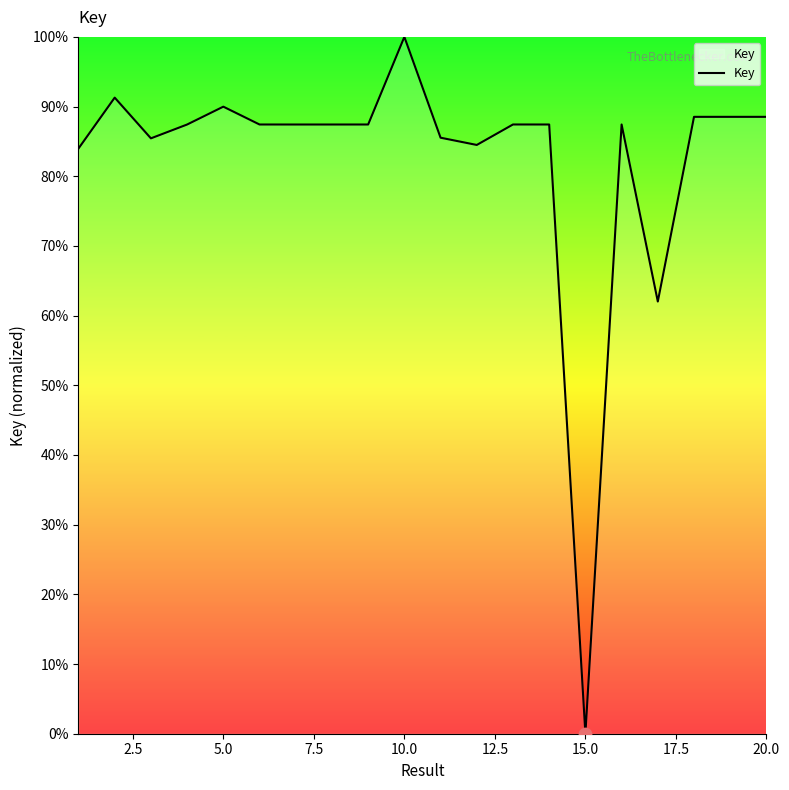

What is the greatest value displayed?

100.0